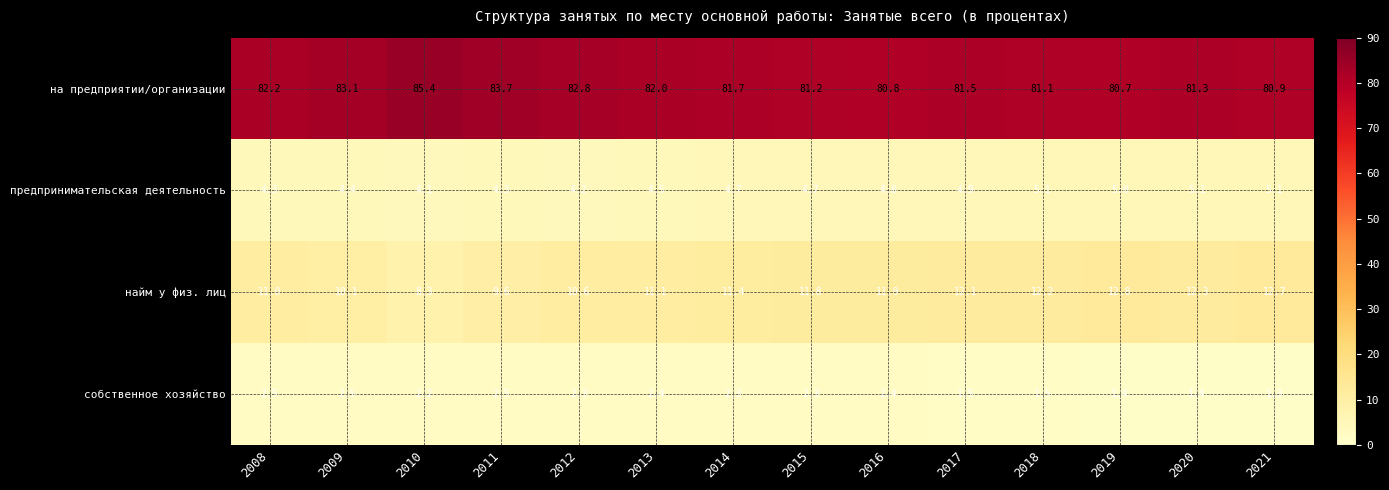

What is the maximum value for собственное хозяйство?

2.5